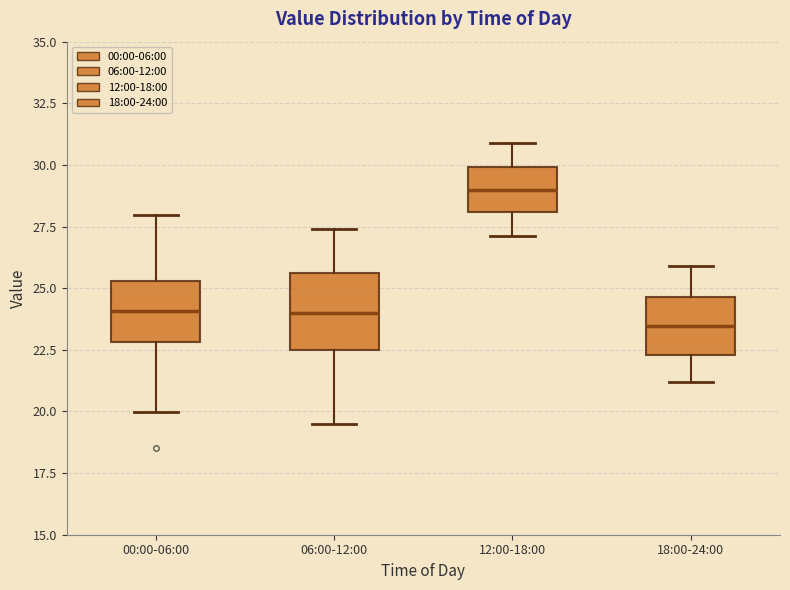

Reading left to right, transcribe this box plot: for each box, give where its median line is, the range the box spans, and where its two whiskers end, as read against the y-axis. The values are not printed on the chart, so give them approximately, as read against the axis.

00:00-06:00: median 24.0, box 23.0 to 25.5, whiskers 20.0 to 28.0
06:00-12:00: median 24.0, box 22.5 to 25.5, whiskers 19.5 to 27.5
12:00-18:00: median 29.0, box 28.0 to 30.0, whiskers 27.0 to 31.0
18:00-24:00: median 23.5, box 22.5 to 24.5, whiskers 21.0 to 26.0